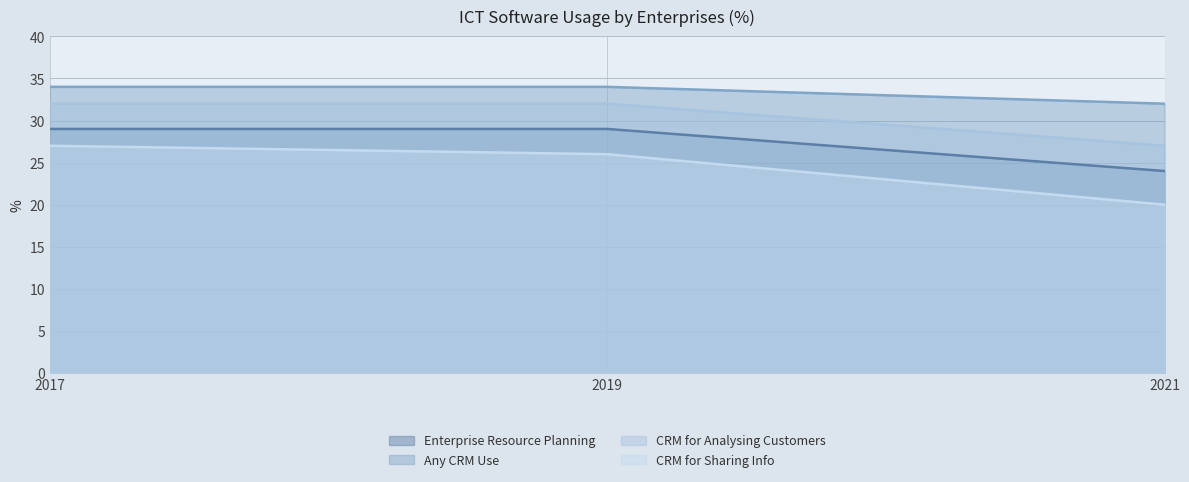

How many CRM for Analysing Customers values are between 27 and 32?

3